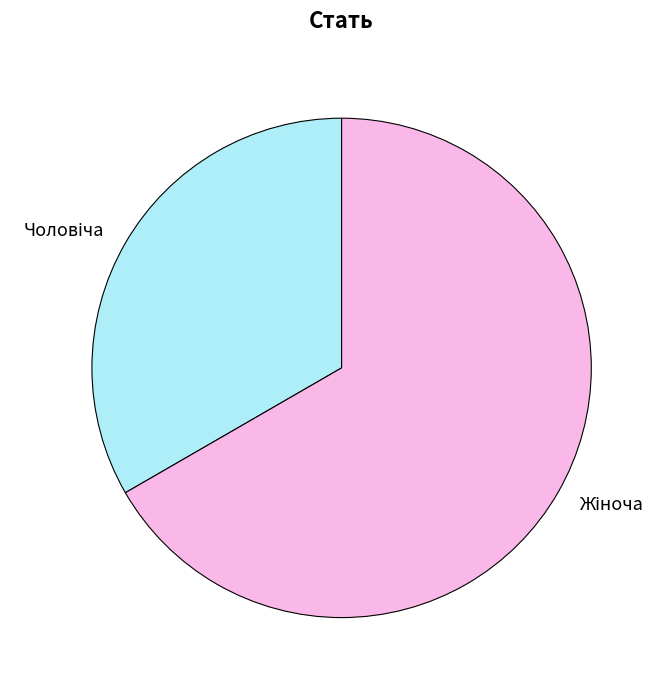

Is there a majority slice in this chart?

Yes